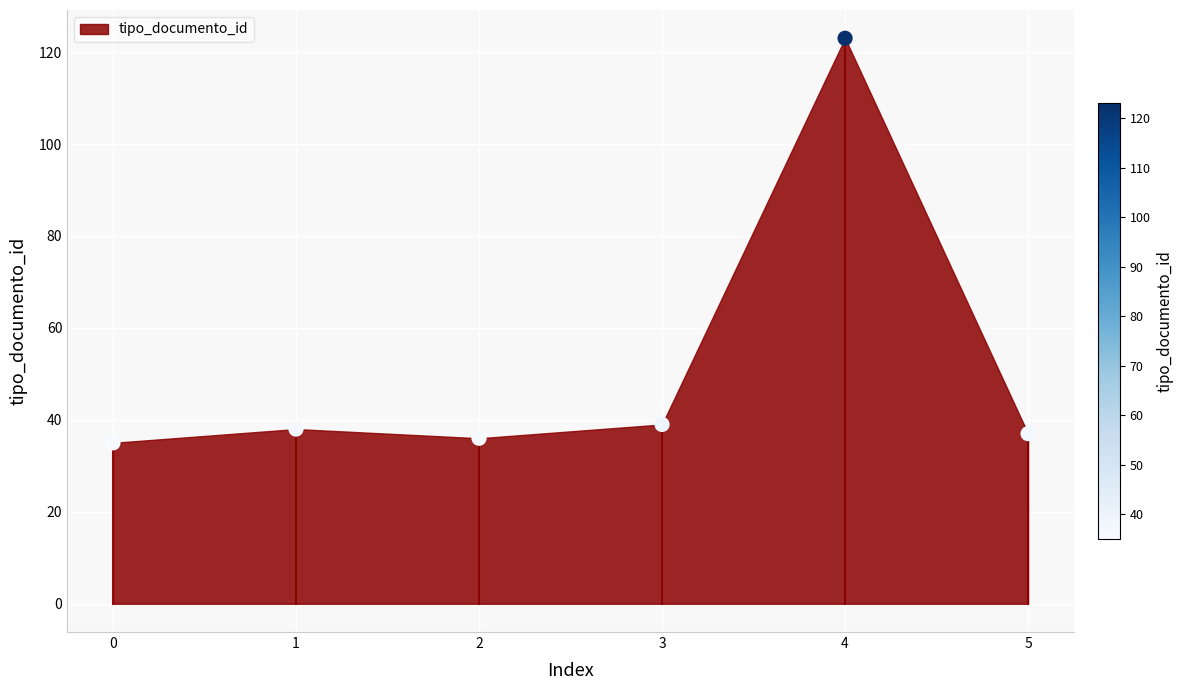

What is the average Y value?

51